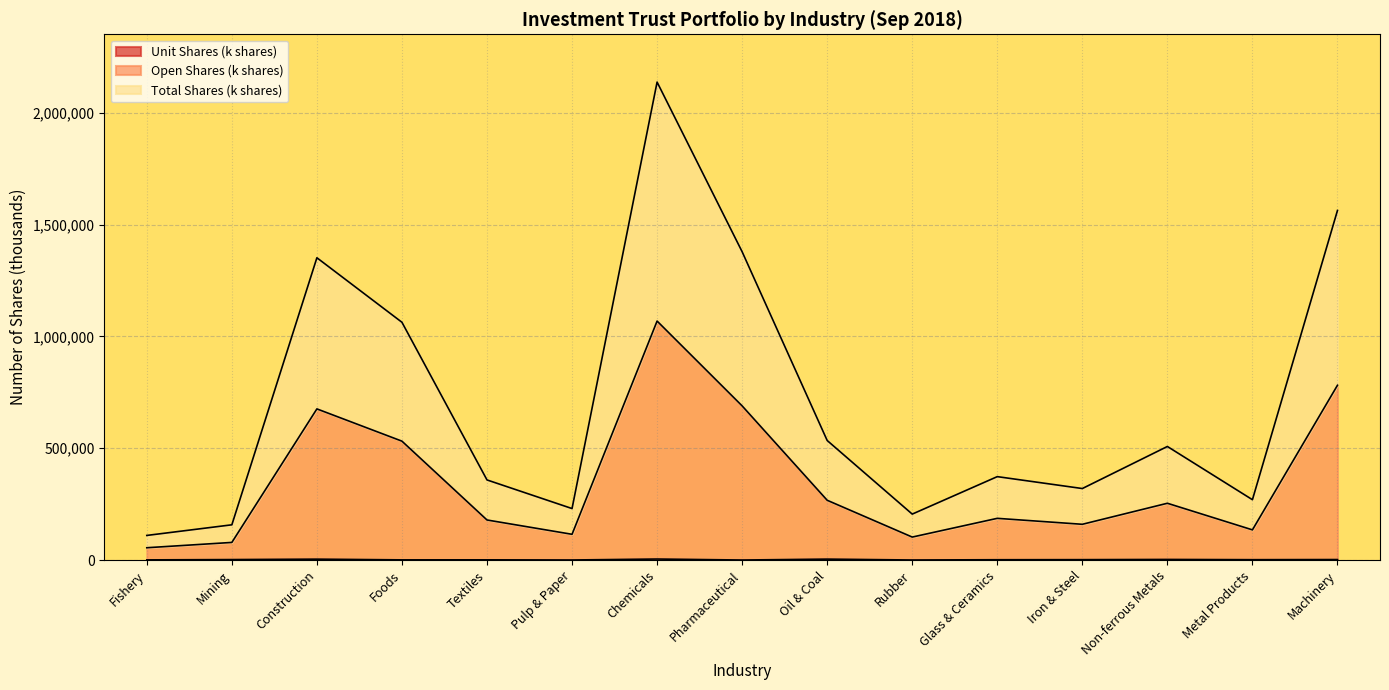

True or false: Open Shares (k shares) has a value of 930319 at Machinery.

False